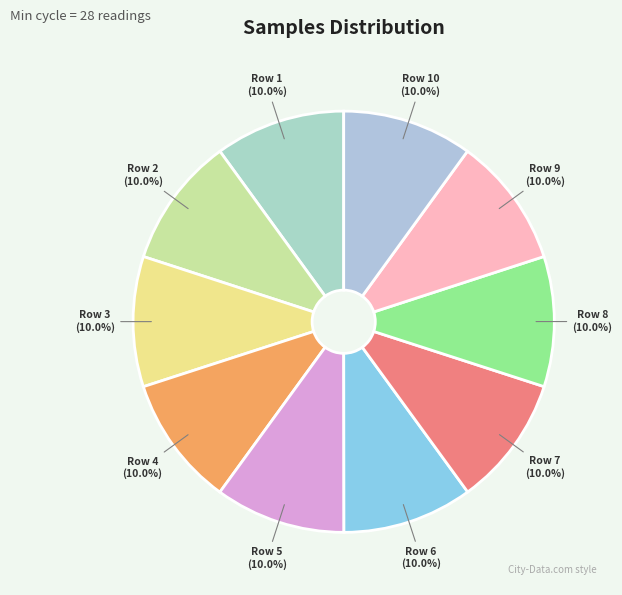

Count the number of slices in the pie.

10